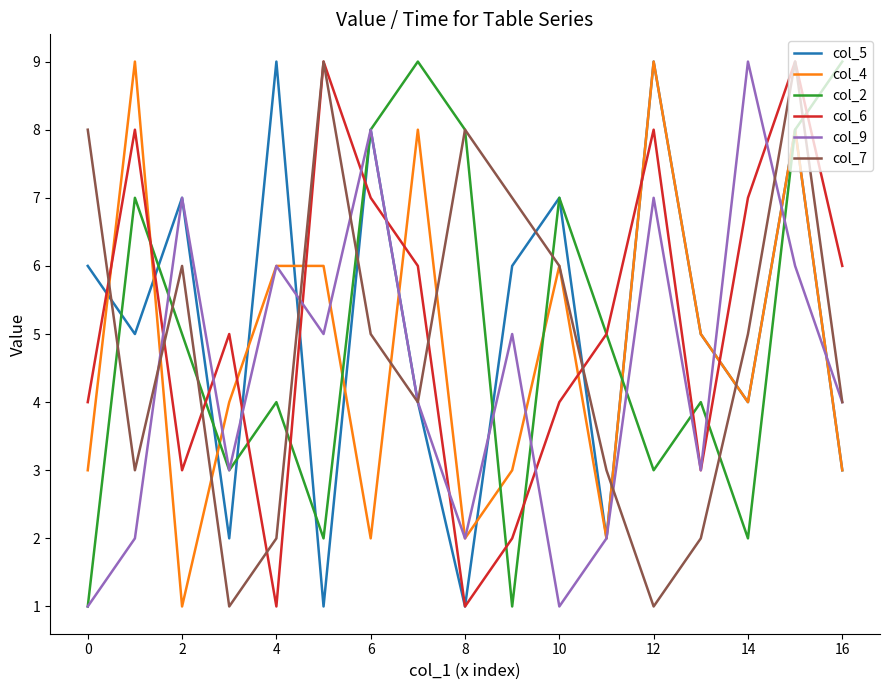

Reading left to right, extract all data points from this chart.

col_5: 6	5	7	2	9	1	8	4	1	6	7	2	9	5	4	8	3
col_4: 3	9	1	4	6	6	2	8	2	3	6	2	9	5	4	8	3
col_2: 1	7	5	3	4	2	8	9	8	1	7	5	3	4	2	8	9
col_6: 4	8	3	5	1	9	7	6	1	2	4	5	8	3	7	9	6
col_9: 1	2	7	3	6	5	8	4	2	5	1	2	7	3	9	6	4
col_7: 8	3	6	1	2	9	5	4	8	7	6	3	1	2	5	9	4